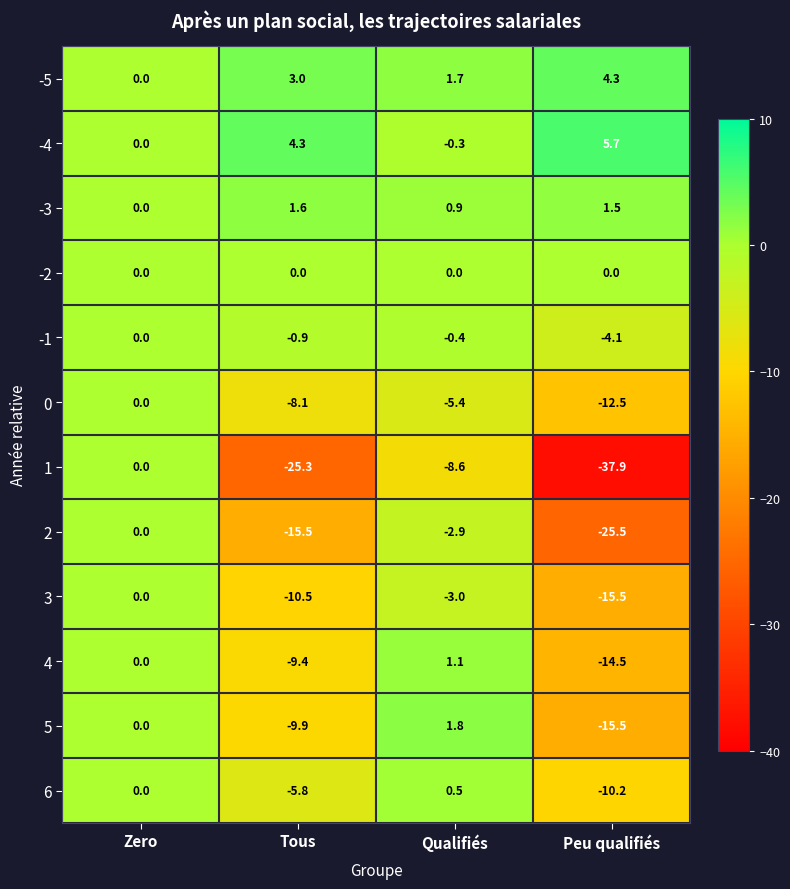

Count the number of data series in this chart.

12